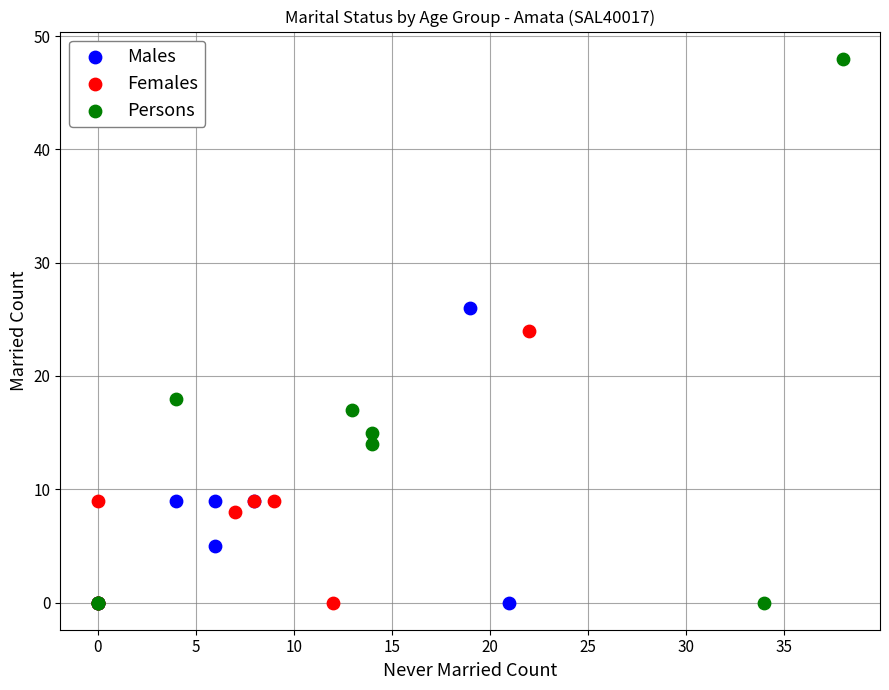

Which series reaches the maximum Y coordinate?

Persons